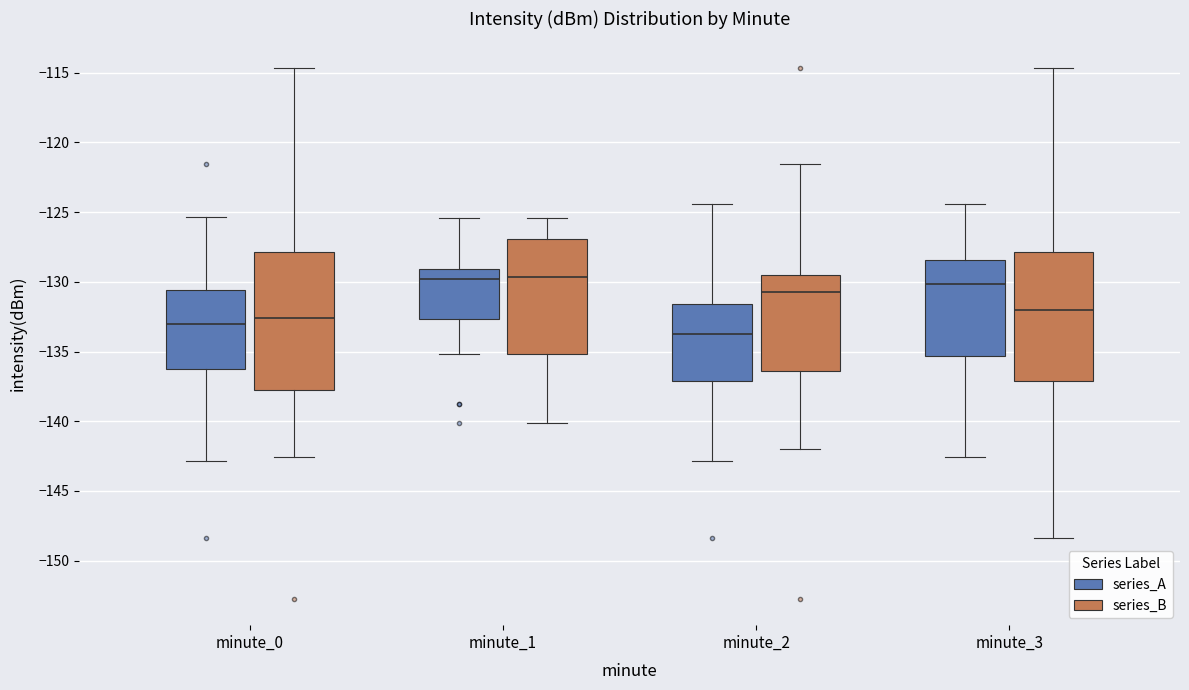

Comparing the boxes themselves (not the whiskers), which one is the tallest?

minute_0 (series_B)